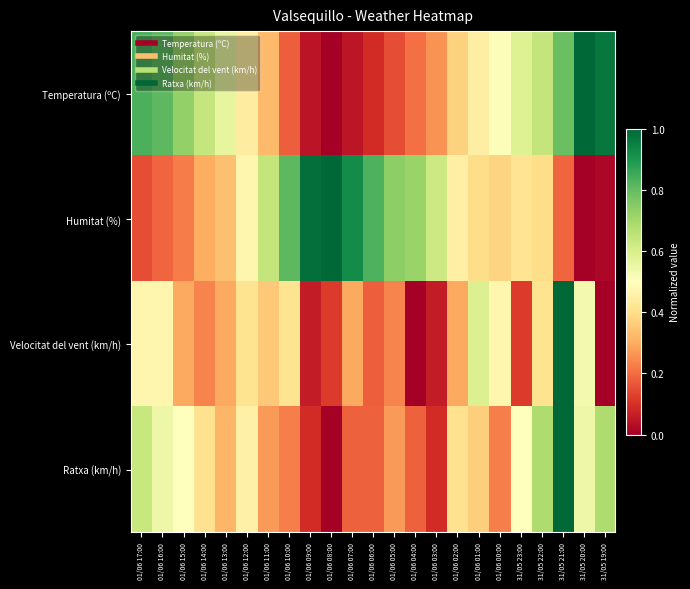

What is the difference between the highest and lowest values at 01/06 01:00?

0.2